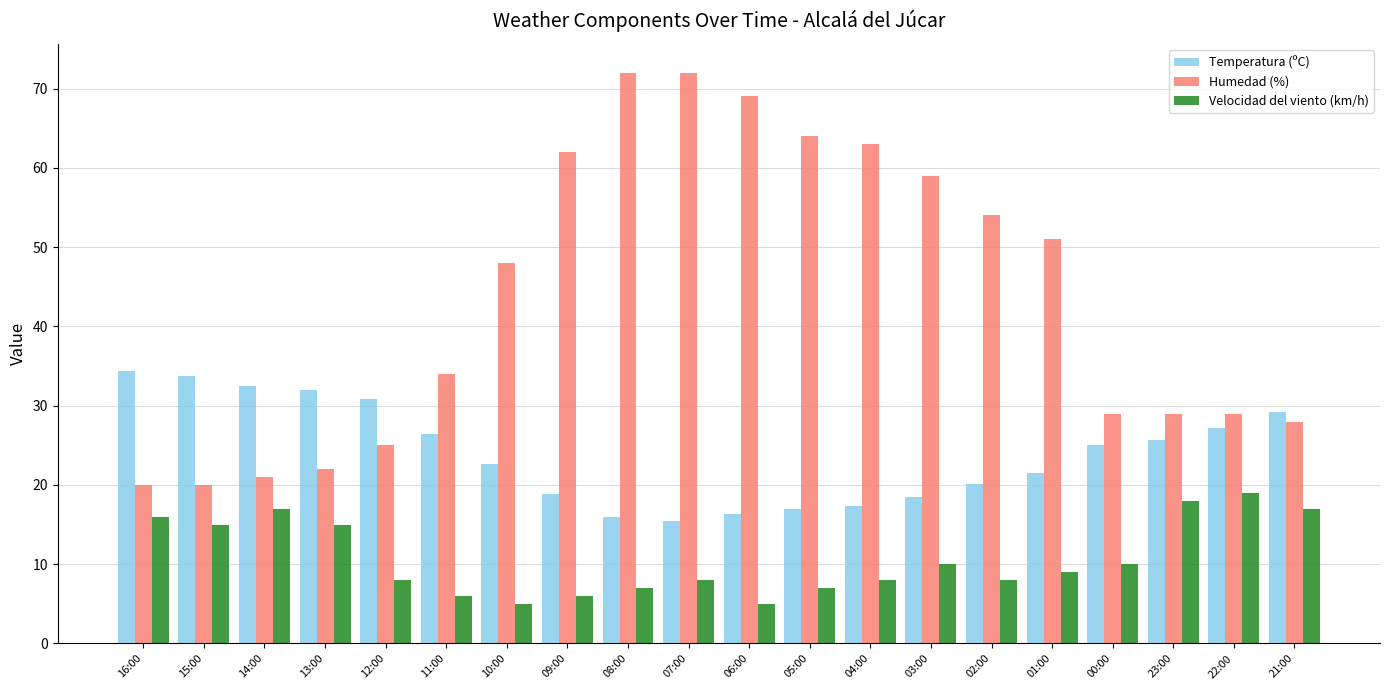

Does the chart contain stacked bars?

No